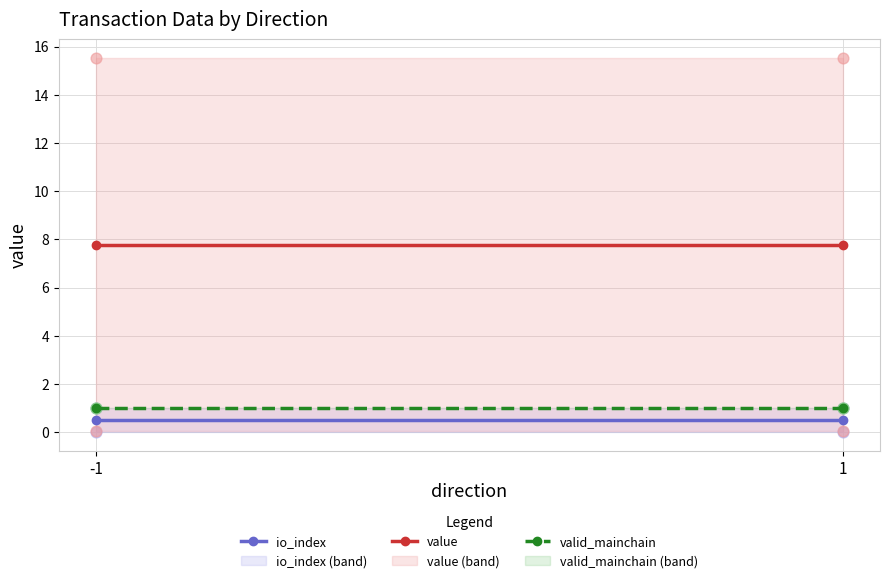

Which series reaches the minimum Y coordinate?

io_index